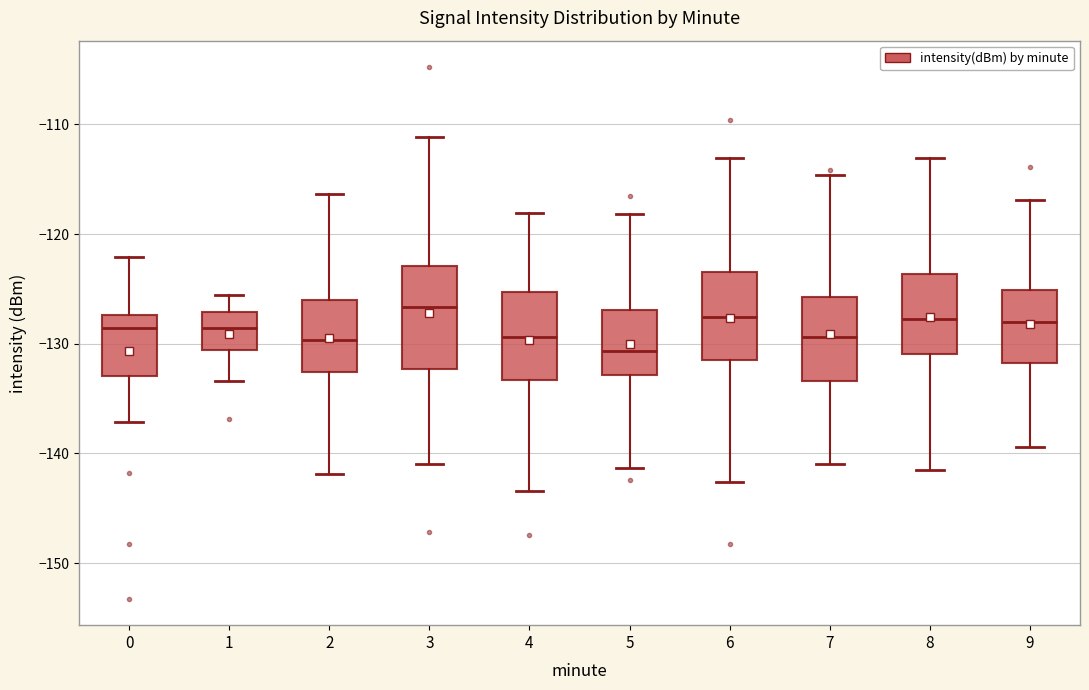

Reading left to right, transcribe this box plot: for each box, give where its median line is, the range the box spans, and where its two whiskers end, as read against the y-axis. The values are not printed on the chart, so give them approximately, as read against the axis.

0: median -129, box -133 to -127, whiskers -137 to -122
1: median -129, box -131 to -127, whiskers -133 to -126
2: median -130, box -133 to -126, whiskers -142 to -116
3: median -127, box -132 to -123, whiskers -141 to -111
4: median -129, box -133 to -125, whiskers -143 to -118
5: median -131, box -133 to -127, whiskers -141 to -118
6: median -128, box -131 to -123, whiskers -143 to -113
7: median -129, box -133 to -126, whiskers -141 to -115
8: median -128, box -131 to -124, whiskers -142 to -113
9: median -128, box -132 to -125, whiskers -139 to -117